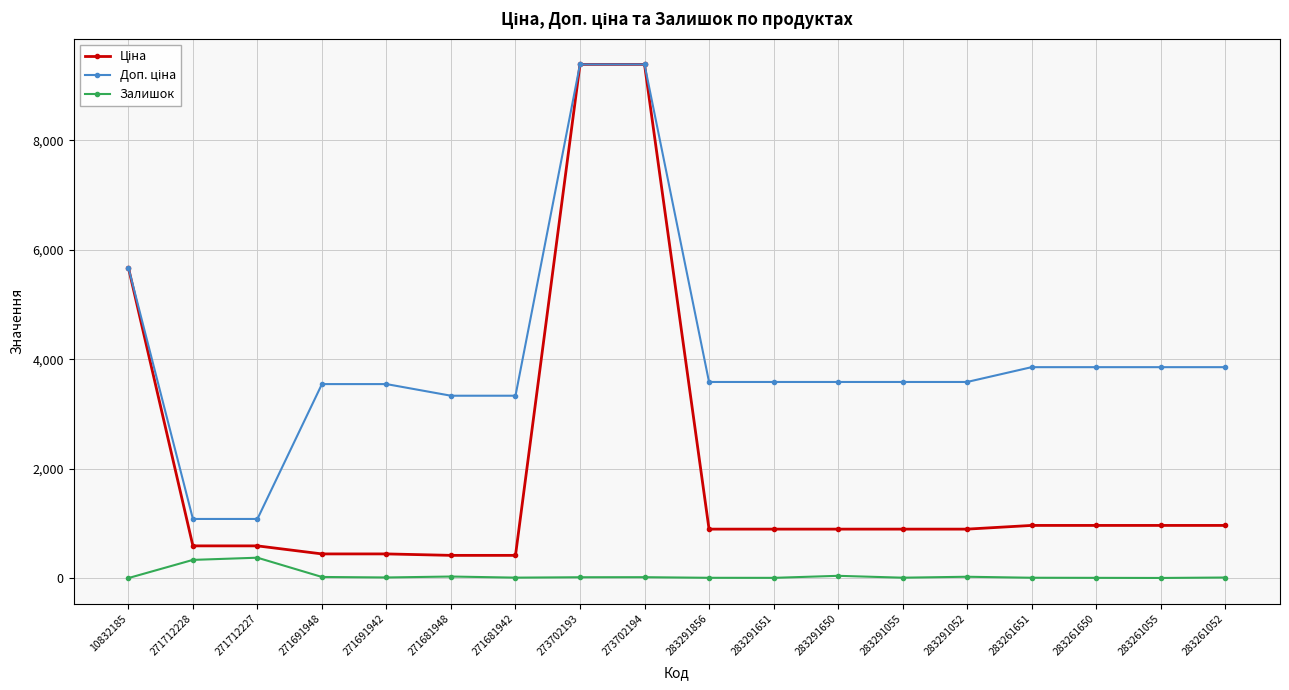

What is the difference between the highest and lowest values at 271712227?

707.7